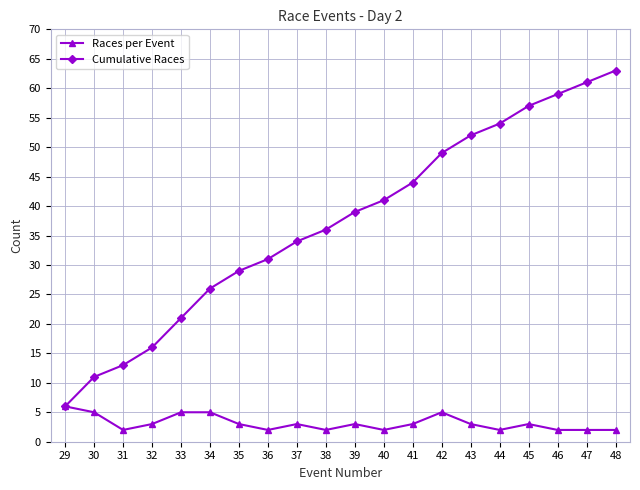

What is the value of the Cumulative Races point at the 12th from the left?

41